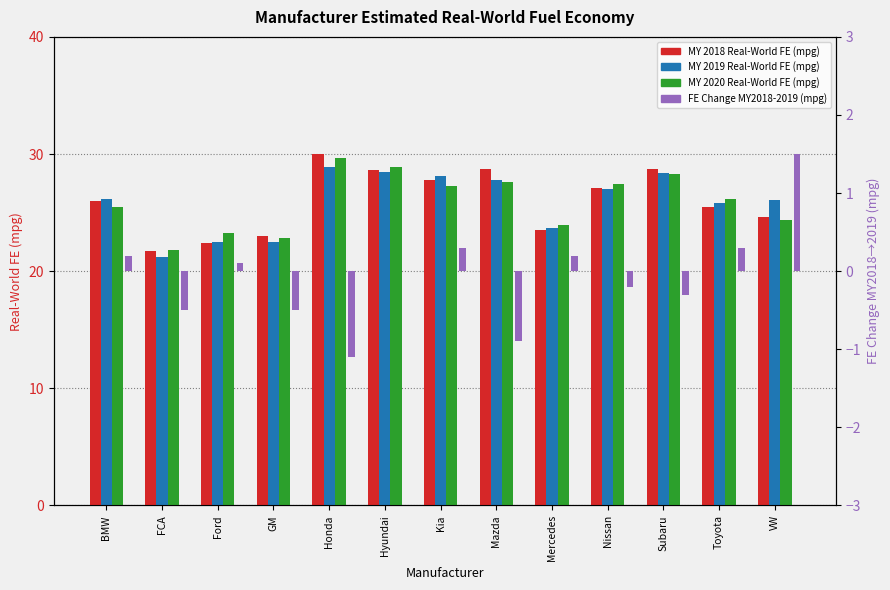

What are all the series names shown in the legend?

MY 2018 Real-World FE (mpg), MY 2019 Real-World FE (mpg), MY 2020 Real-World FE (mpg), FE Change MY2018-2019 (mpg)